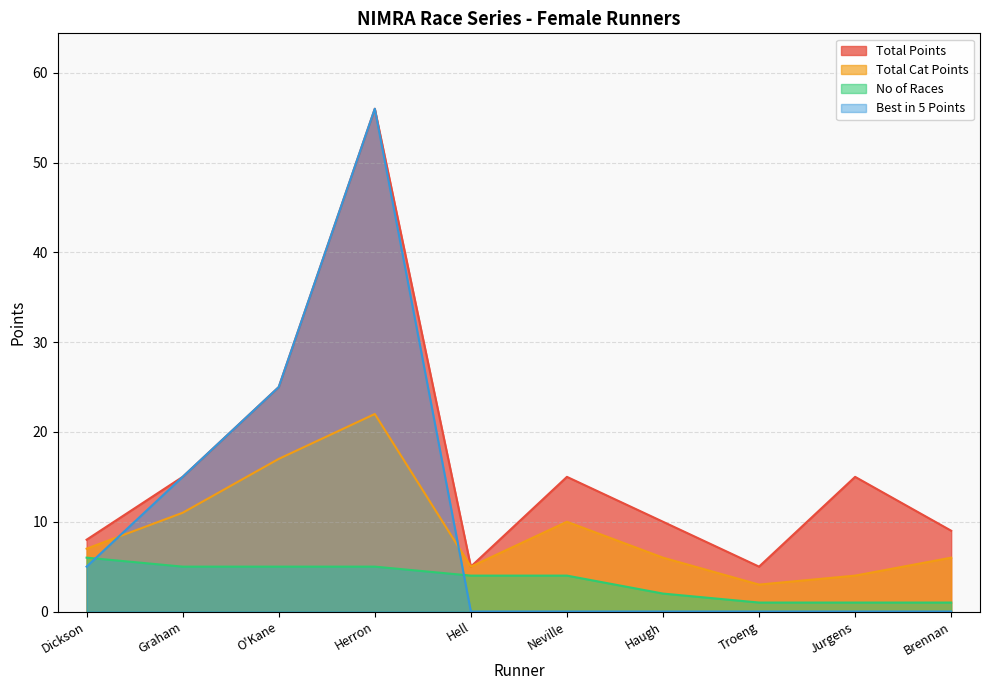

Count the No of Races values in the range 1 to 5.

9